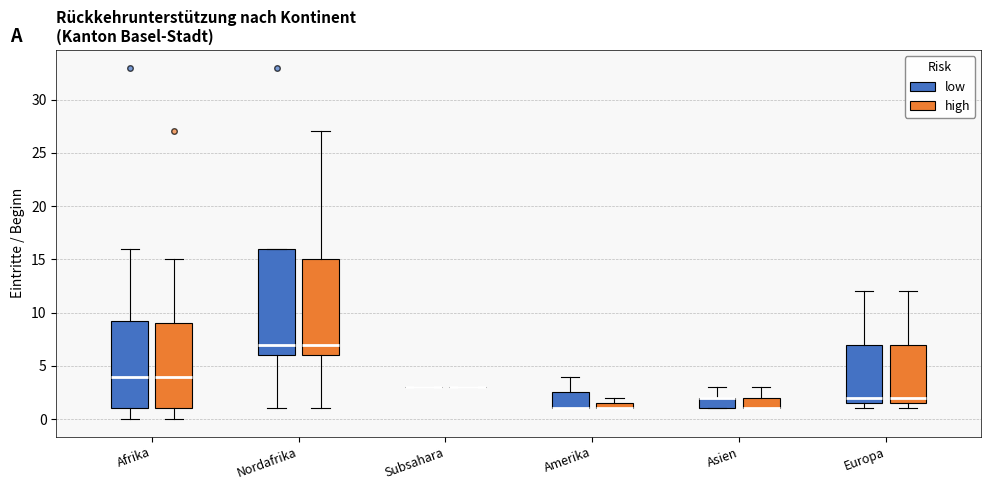

Which box is the tallest, from its lower edge to its upper edge?

Nordafrika (low)